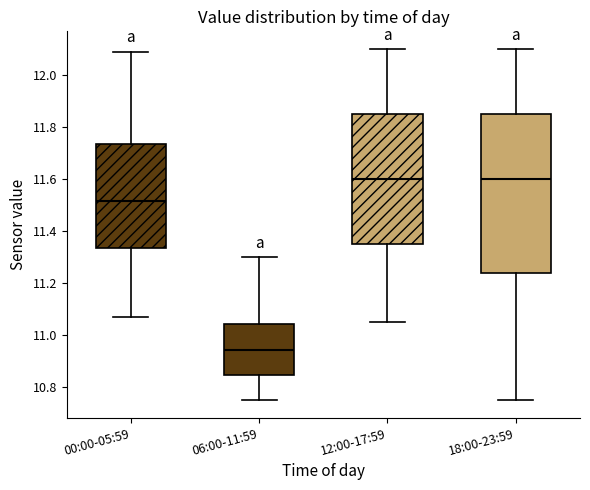

Reading left to right, transcribe this box plot: for each box, give where its median line is, the range the box spans, and where its two whiskers end, as read against the y-axis. The values are not printed on the chart, so give them approximately, as read against the axis.

00:00-05:59: median 11.52, box 11.34 to 11.74, whiskers 11.08 to 12.10
06:00-11:59: median 10.94, box 10.84 to 11.04, whiskers 10.76 to 11.30
12:00-17:59: median 11.60, box 11.36 to 11.86, whiskers 11.06 to 12.10
18:00-23:59: median 11.60, box 11.24 to 11.86, whiskers 10.76 to 12.10